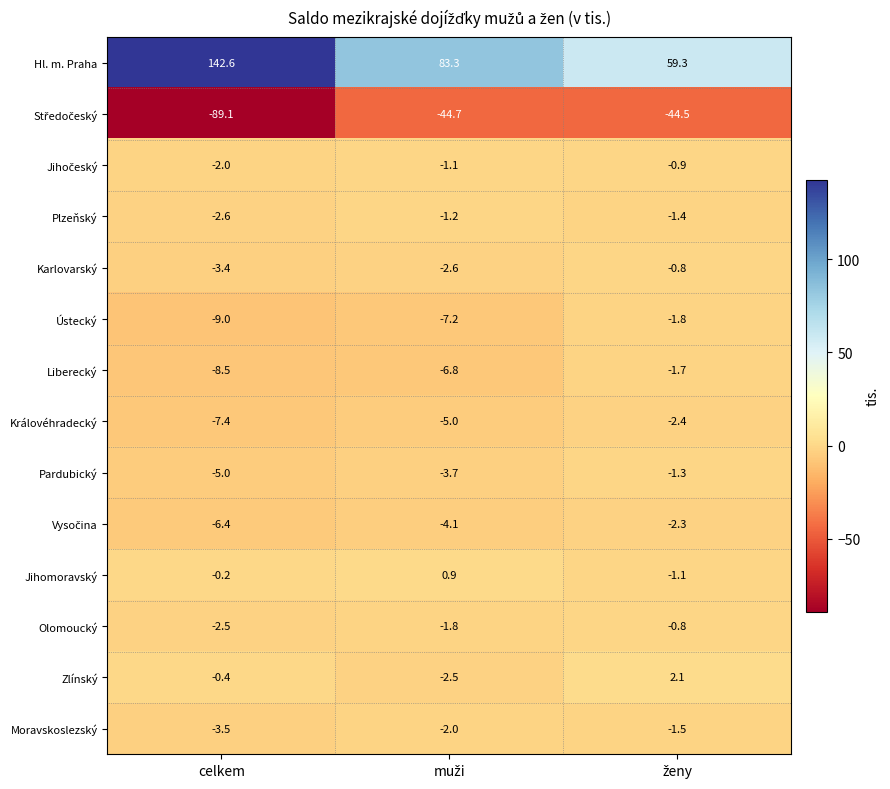

What is the minimum value shown in the chart?

-89.1